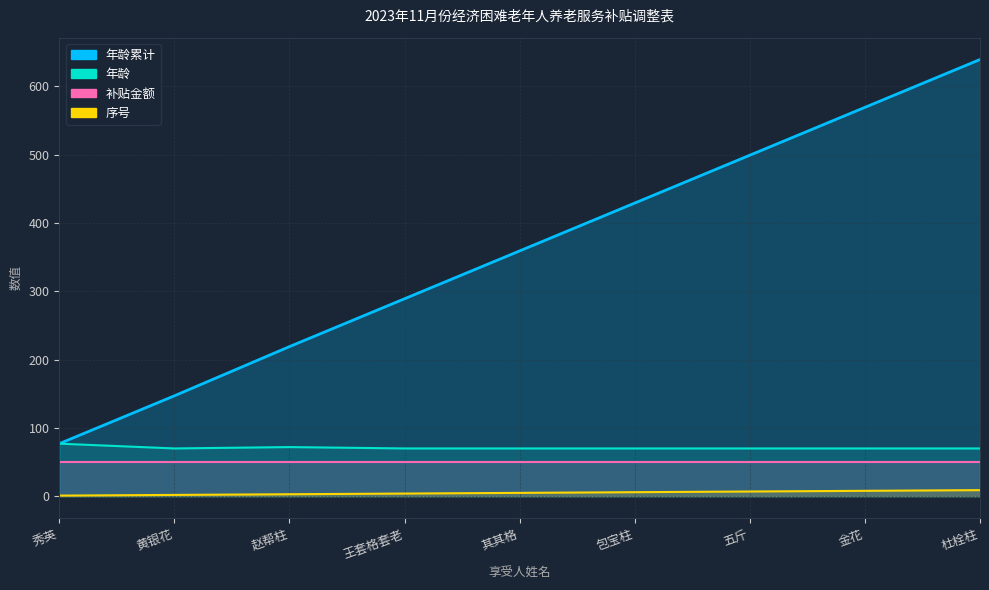

What is the difference between the maximum and minimum values in the 苏木乡镇场 series?

8